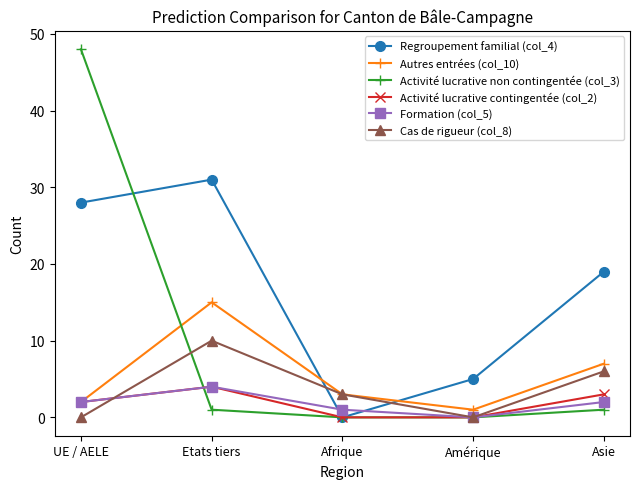

How many data points in Cas de rigueur (col_8) are less than 3?

2